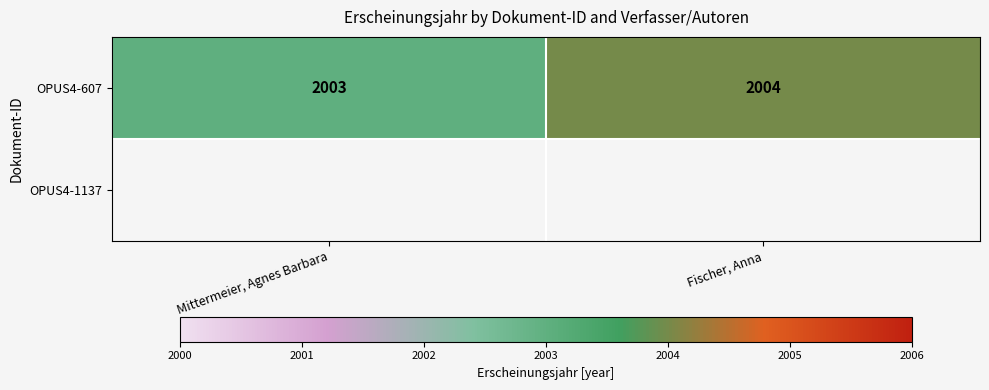

What value does the OPUS4-607 series have at Mittermeier, Agnes Barbara?

2003